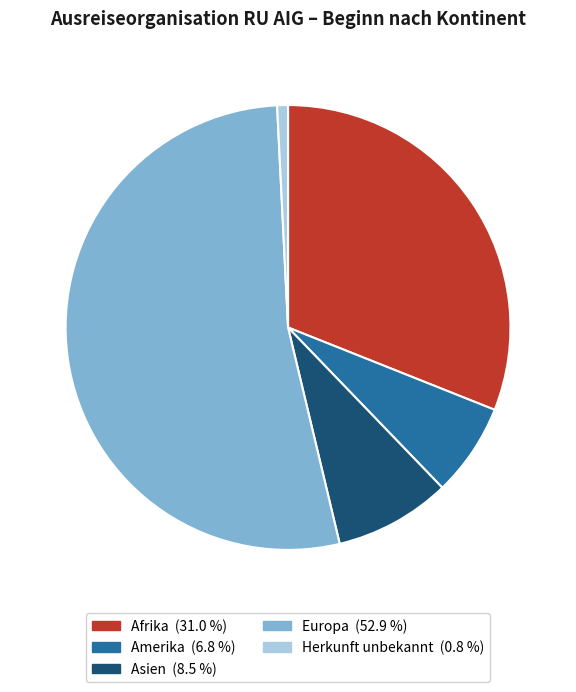

Is the sum of Europa and Asien greater than half?

Yes